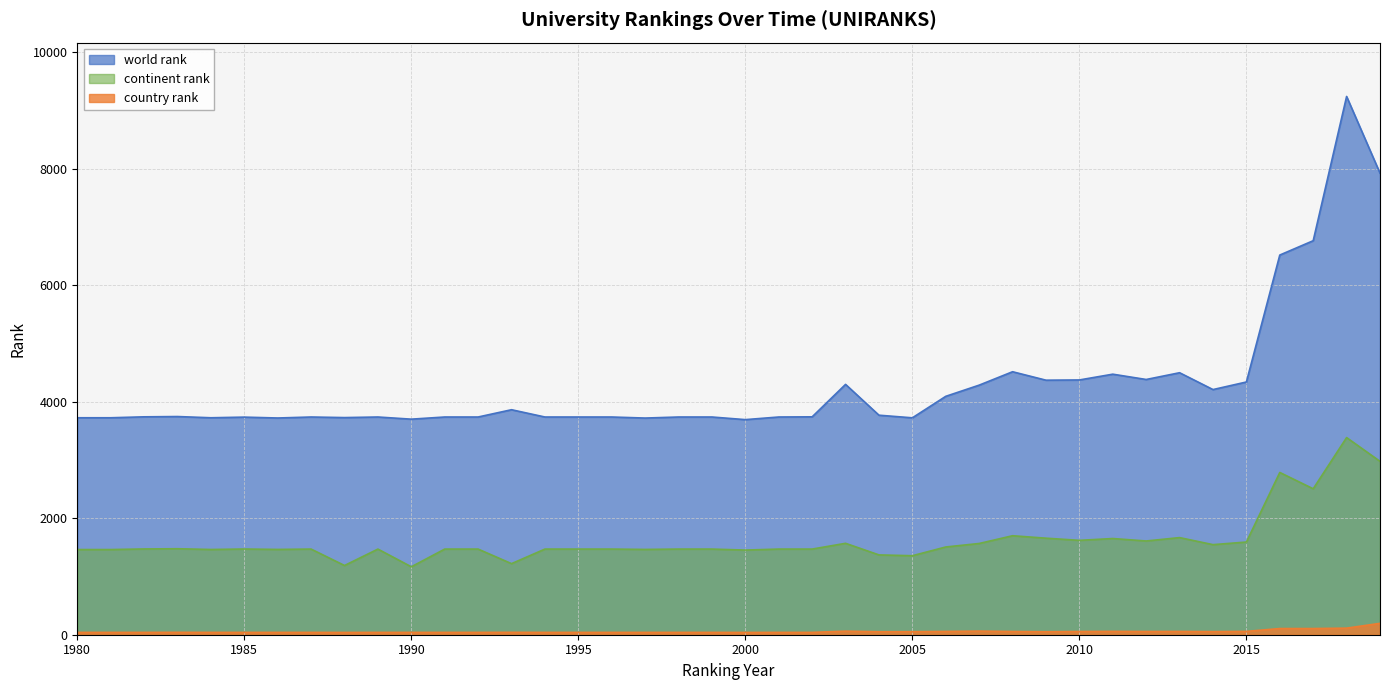

Is it true that continent rank equals 2553 at 1985?

False